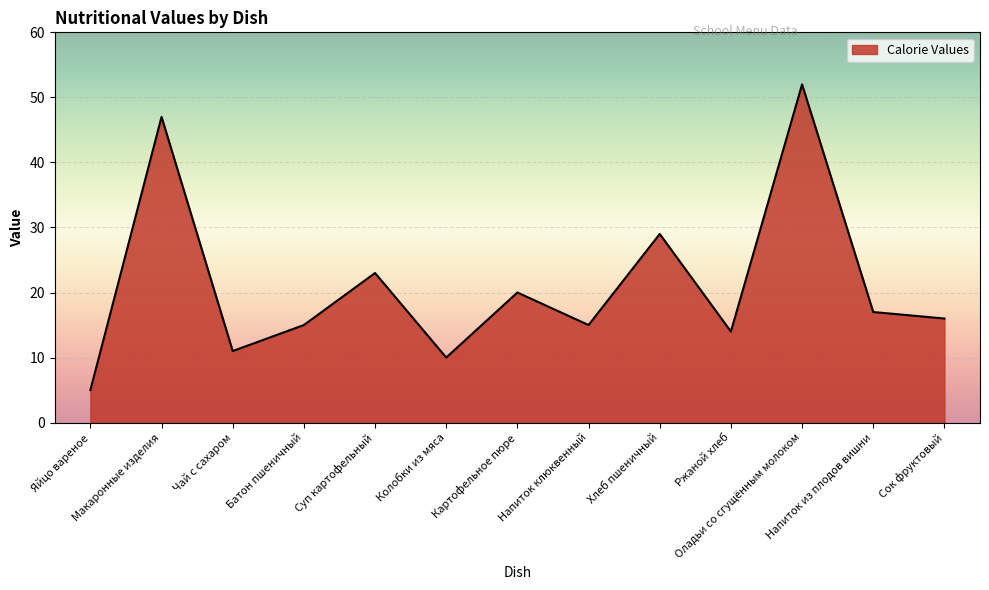

Which label corresponds to the smallest value in the chart?

Яйцо вареное